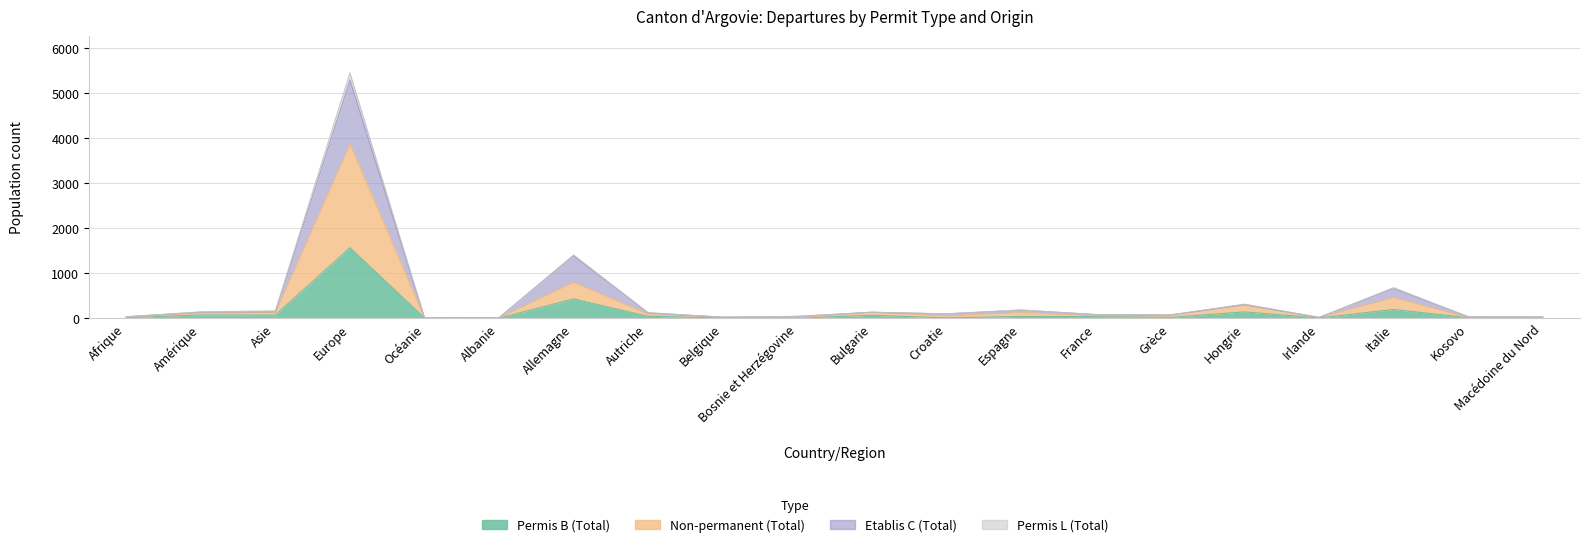

Between Océanie and Croatie, which is larger?

Croatie